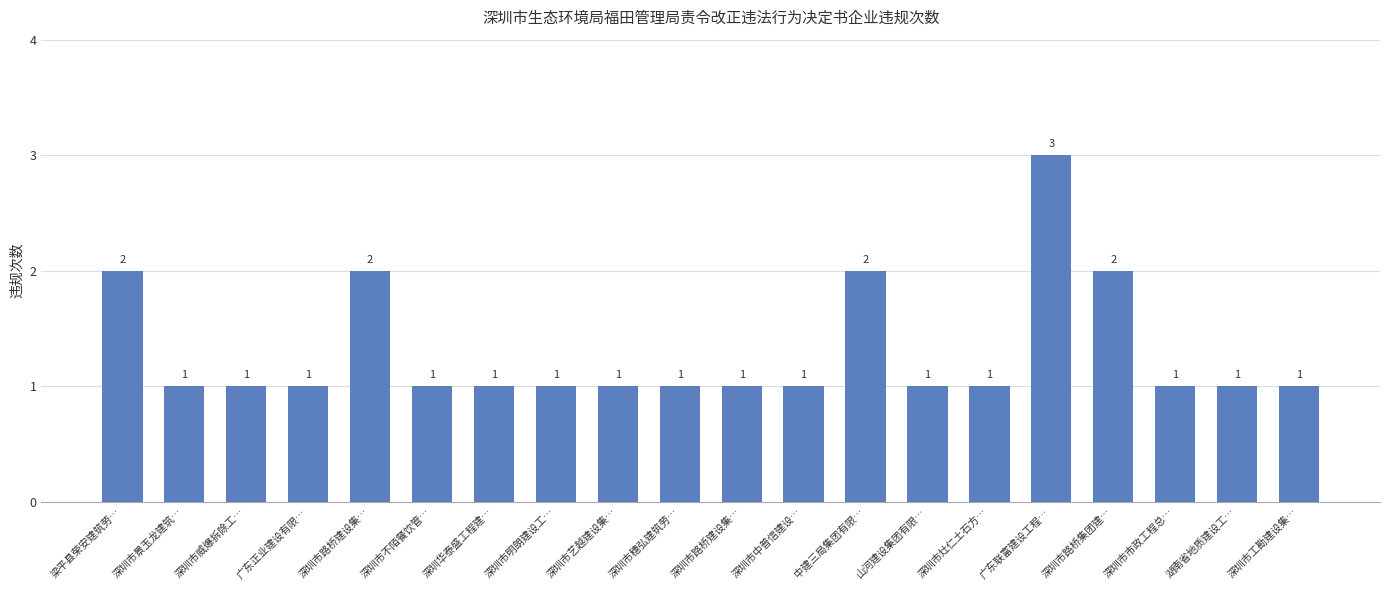

How many bars are there in total?

20